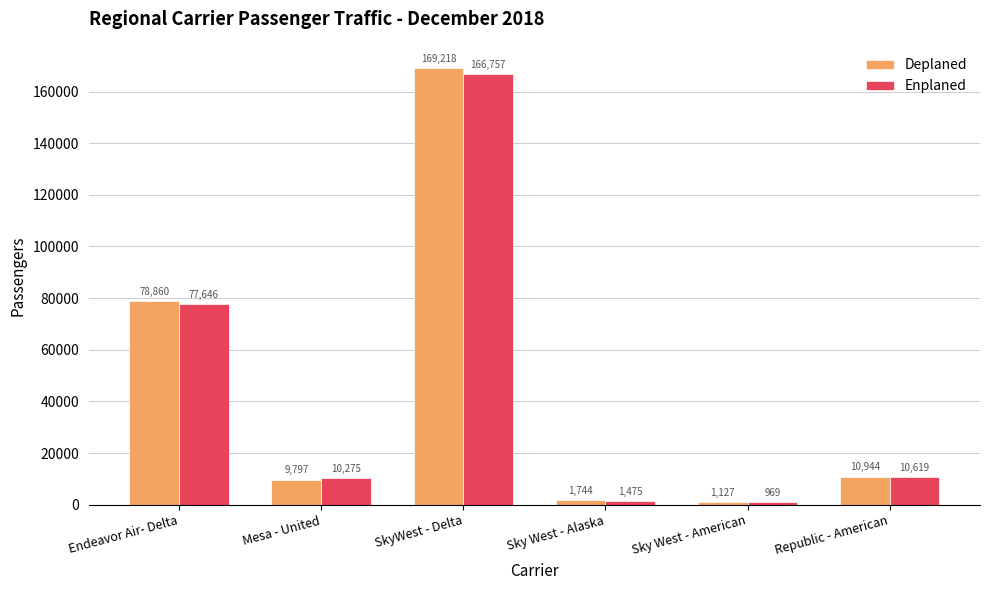

What is the spread (max minus min) of values at Sky West - Alaska?

269